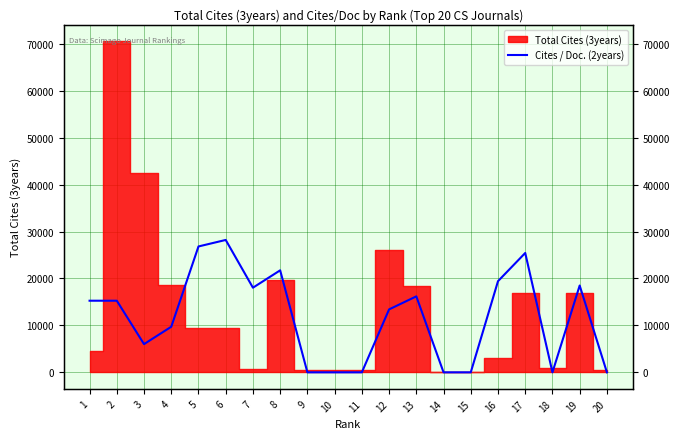

At which label is the value closest to 14101?

12